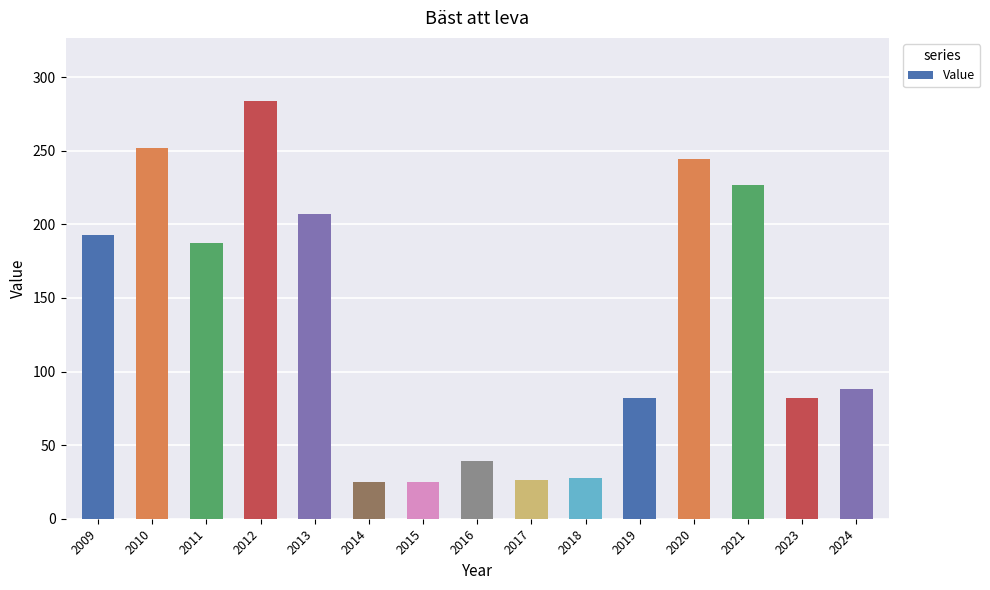

Between 2011 and 2021, which is larger?

2021